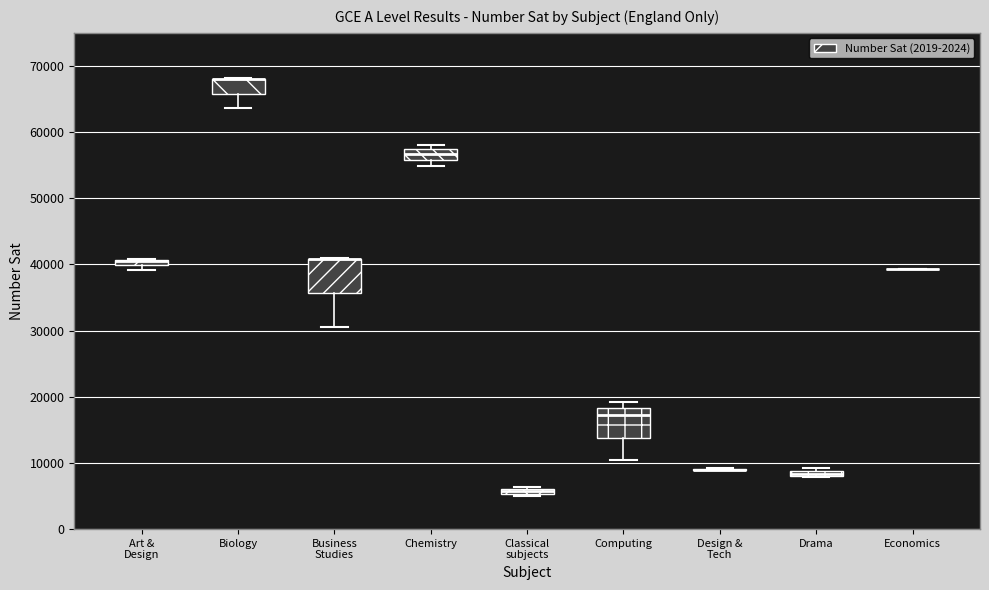

Where is the upper edge of the box for Computing on the y-axis? The values are not printed on the chart, so give them approximately, as read against the axis.

18000